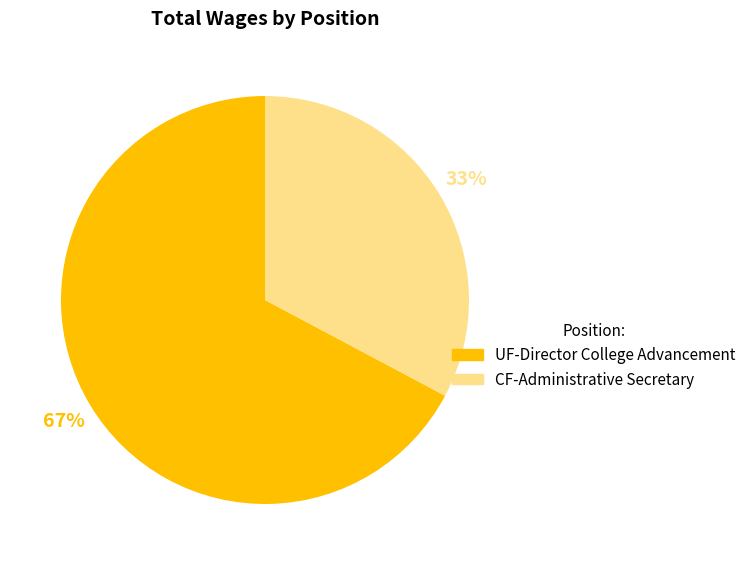

Between CF-Administrative Secretary and UF-Director College Advancement, which is larger?

UF-Director College Advancement